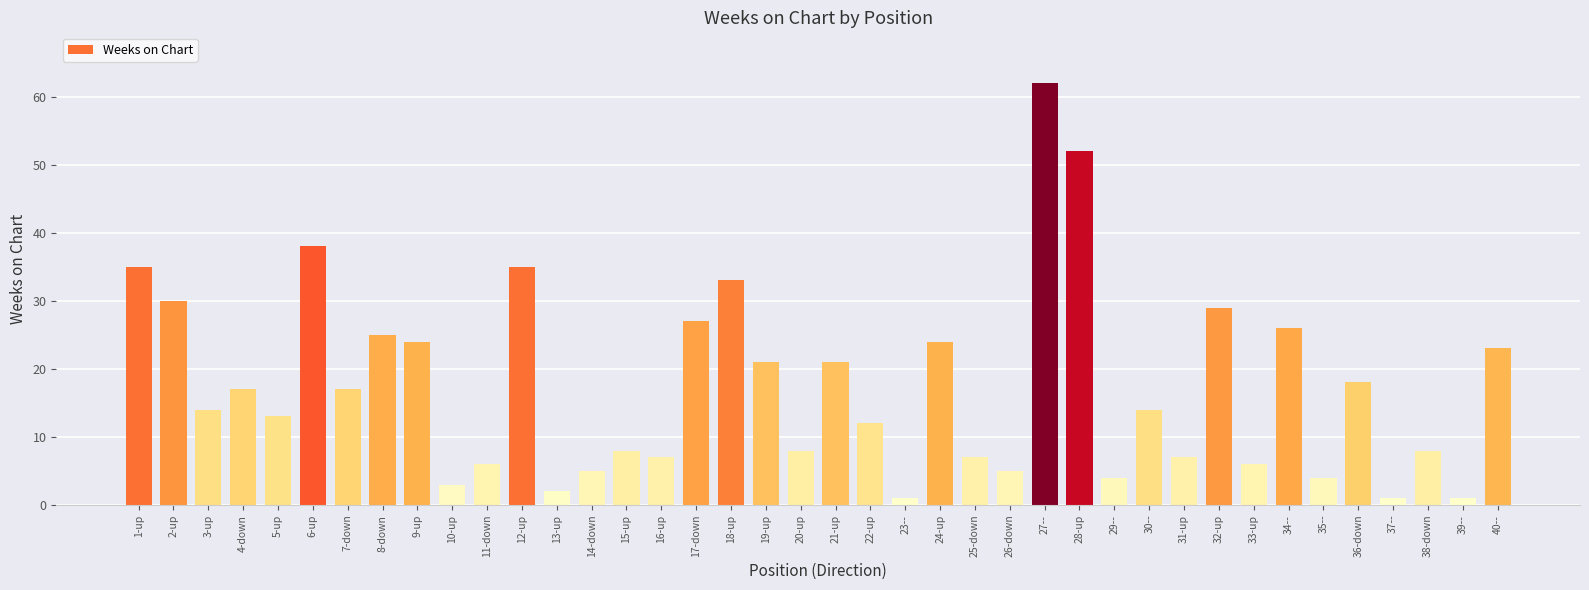

Are the bars horizontal?

No